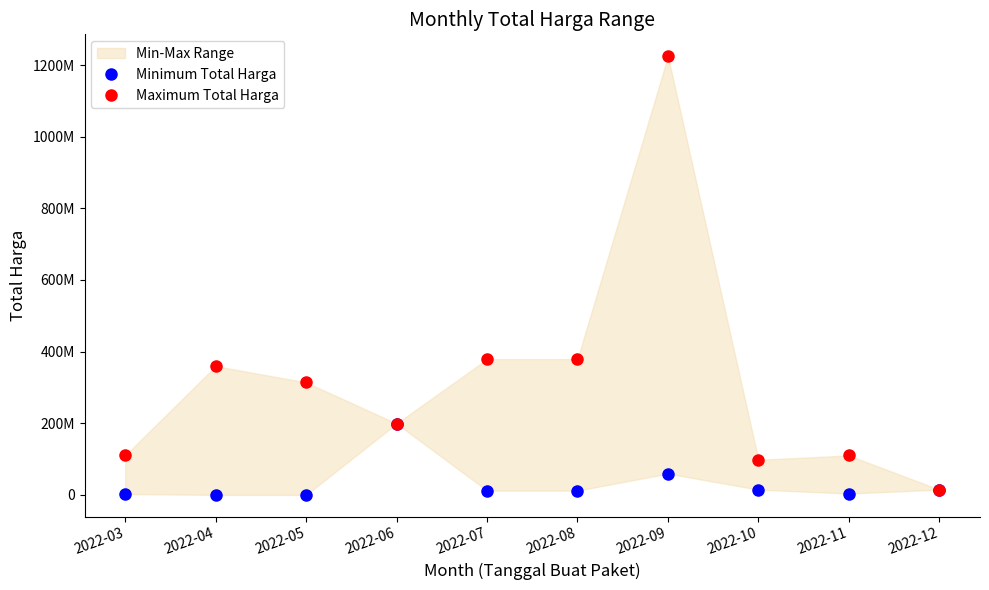

True or false: Minimum Total Harga and Maximum Total Harga intersect in this chart.

False